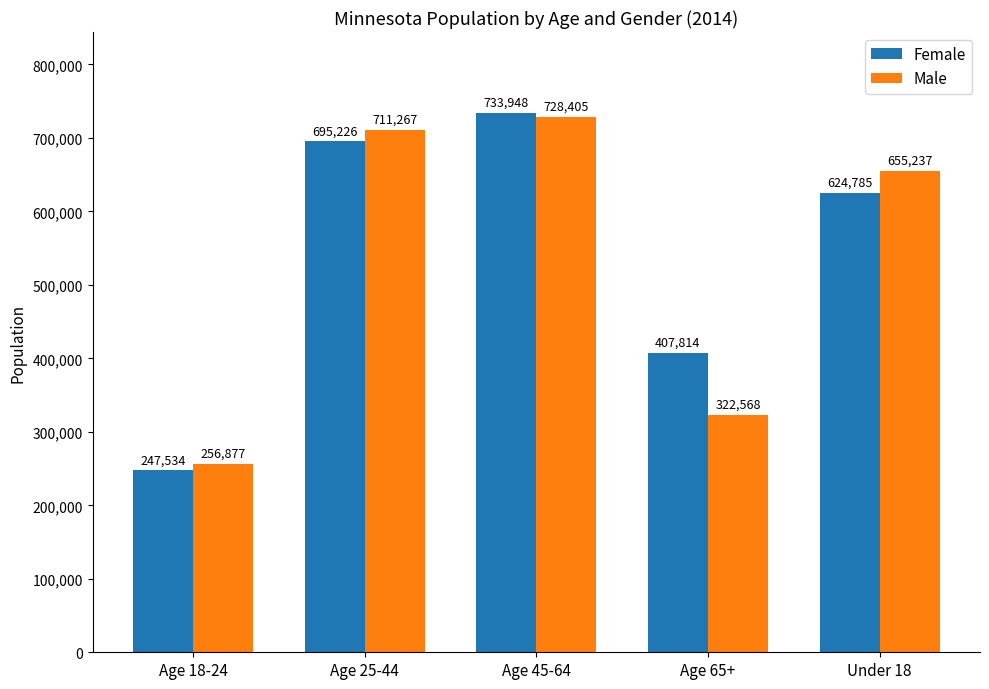

What is the difference between the maximum and minimum values in the Male series?

471528